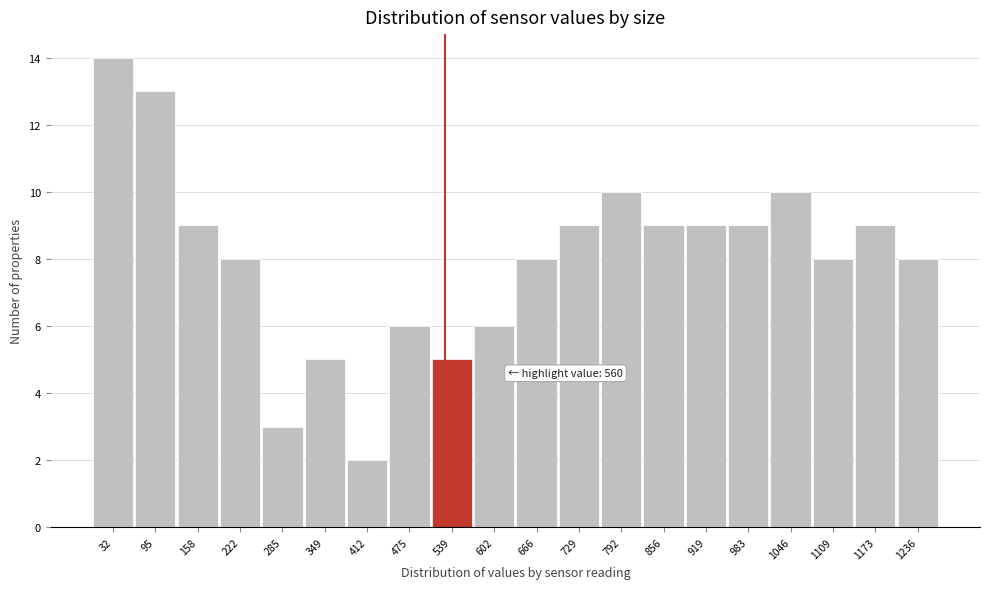

Reading right to left, extract all data points from this chart.

1236=8	1173=9	1109=8	1046=10	983=9	919=9	856=9	792=10	729=9	666=8	602=6	539=5	475=6	412=2	349=5	285=3	222=8	158=9	95=13	32=14